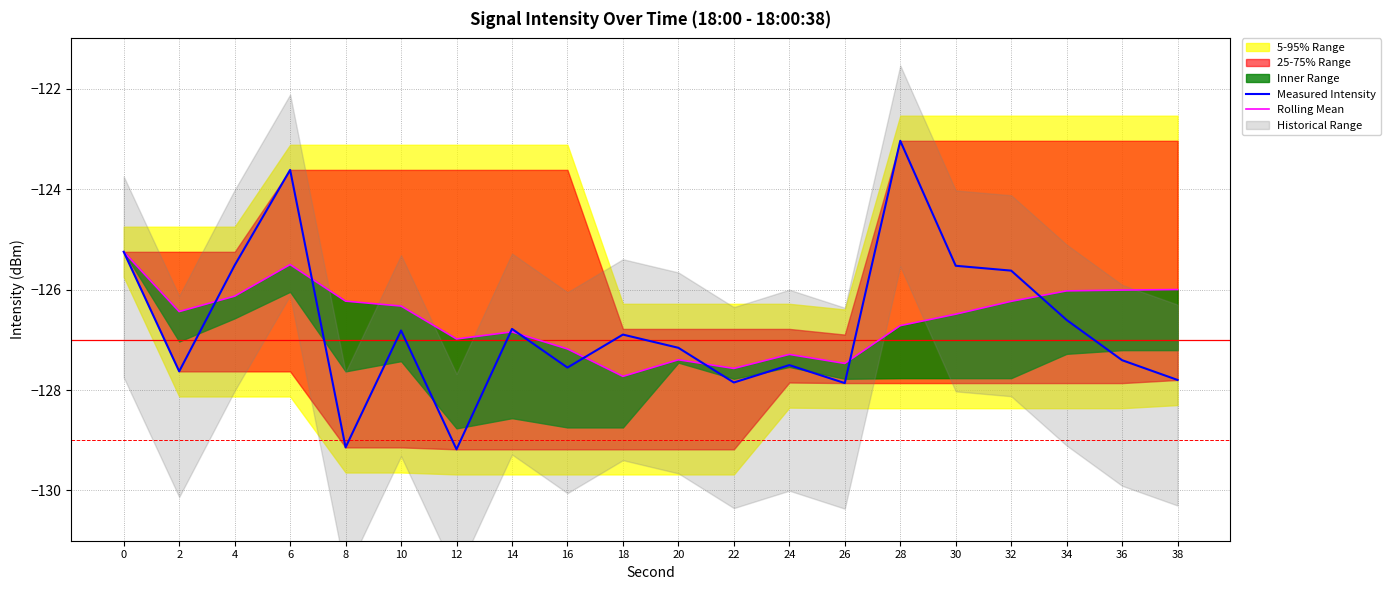

What is the difference between the highest and lowest values at 16?

0.4